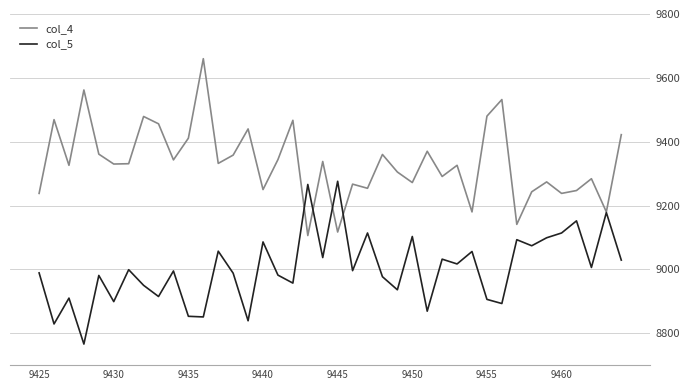

What is the average value of the col_4 series?

9335